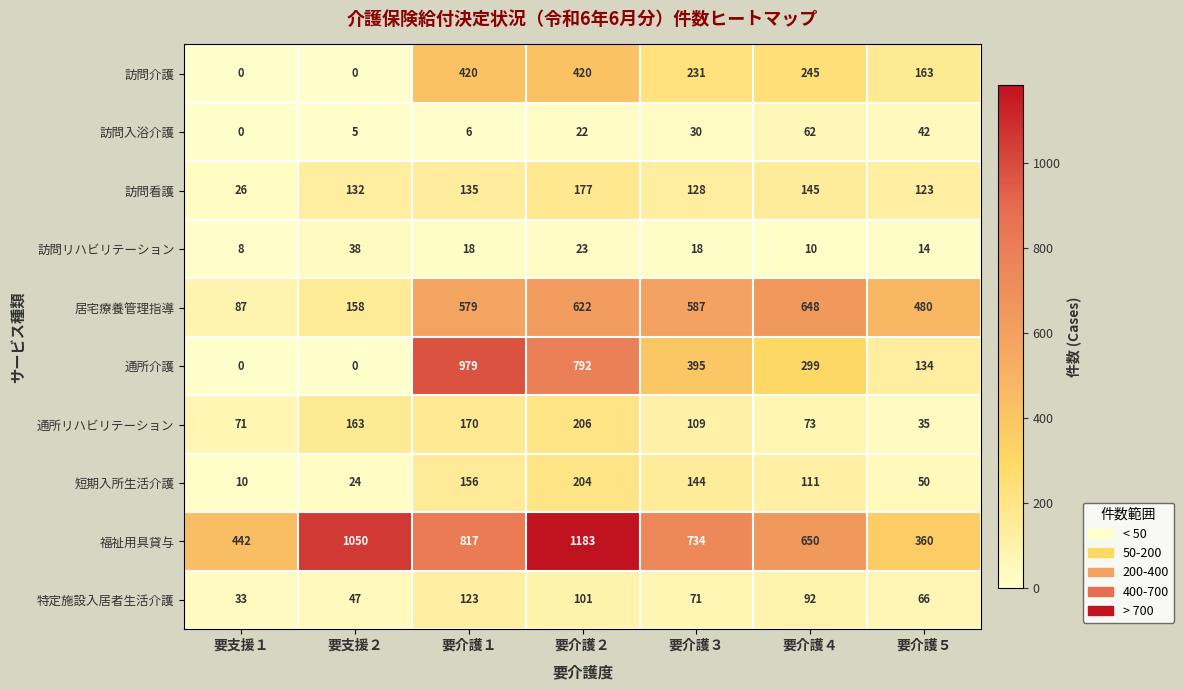

What is the average value of the 特定施設入居者生活介護 series?

76